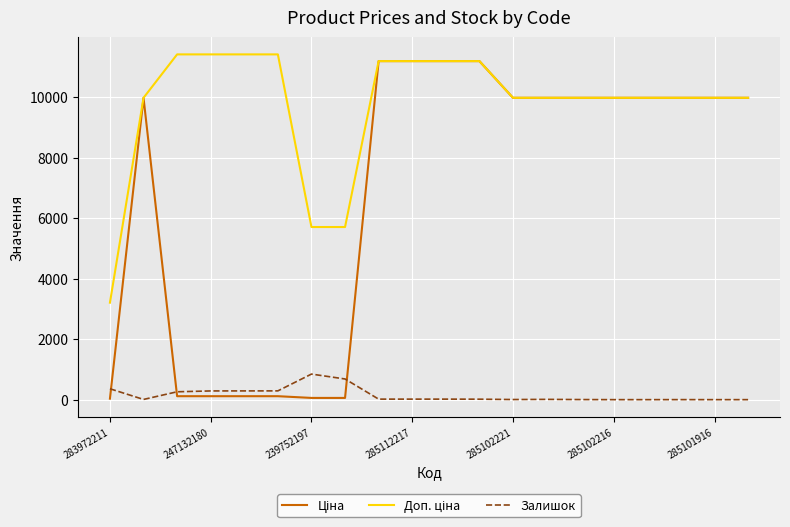

The Залишок series shows 17.0 at 285112217. True or false?

True